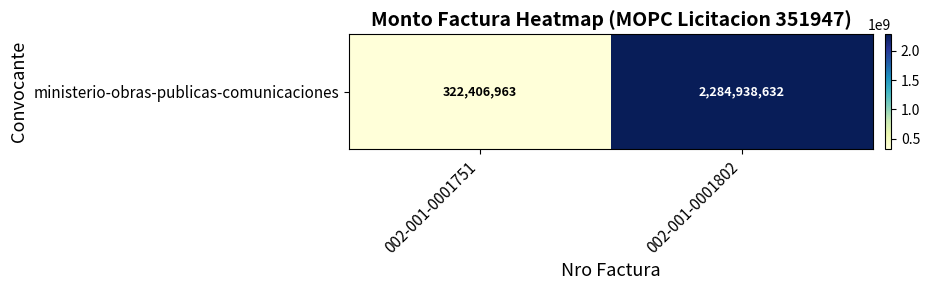

What is the sum of all values?

2607345595